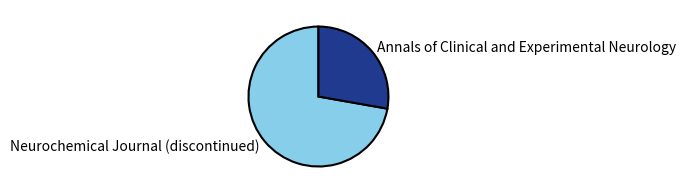

Combined, do Neurochemical Journal (discontinued) and Annals of Clinical and Experimental Neurology account for over 50%?

Yes